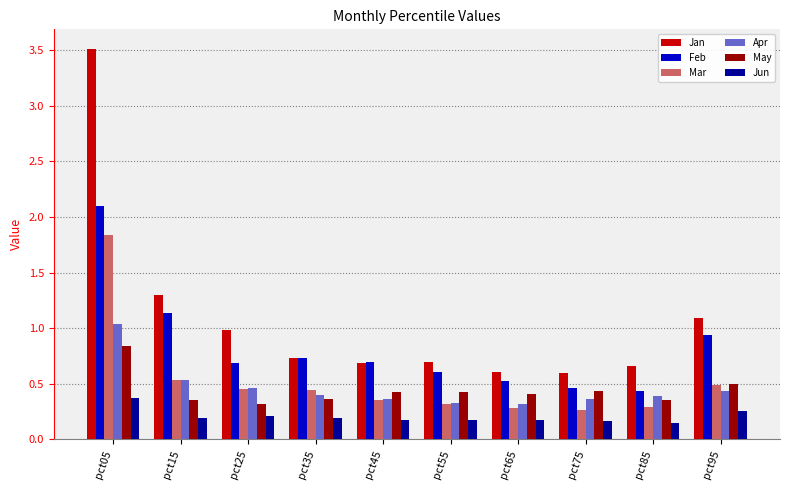

Rank the series by their maximum value, from lowest to highest.

Jun, May, Apr, Mar, Feb, Jan